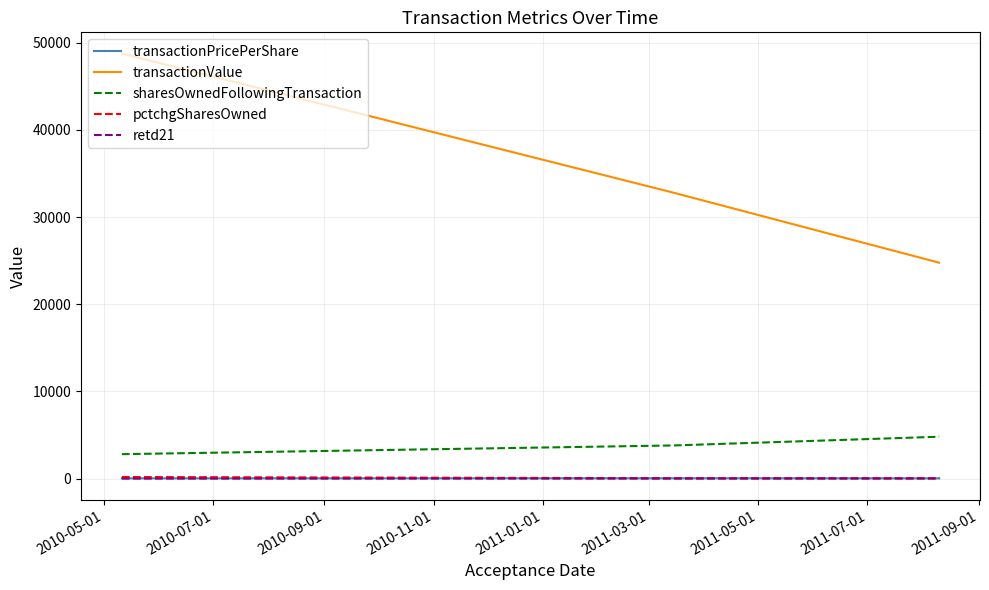

Which series has the largest range (max minus min)?

transactionValue